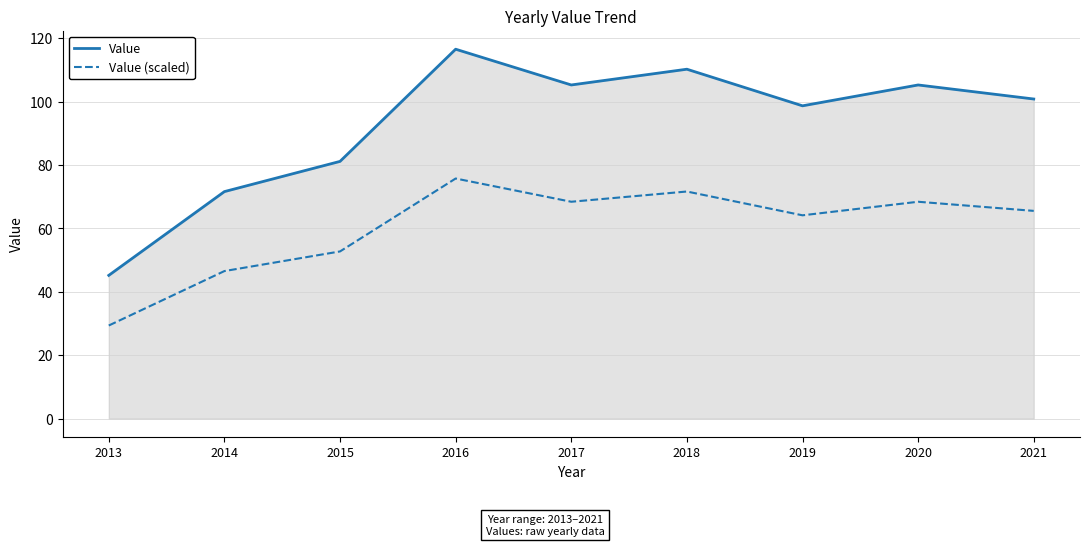

What is the highest value of the Value series?

116.5